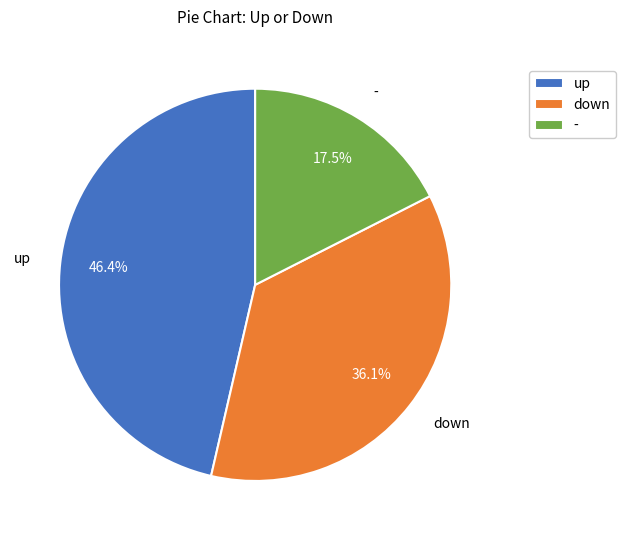

Does down account for over 50% of the chart?

No